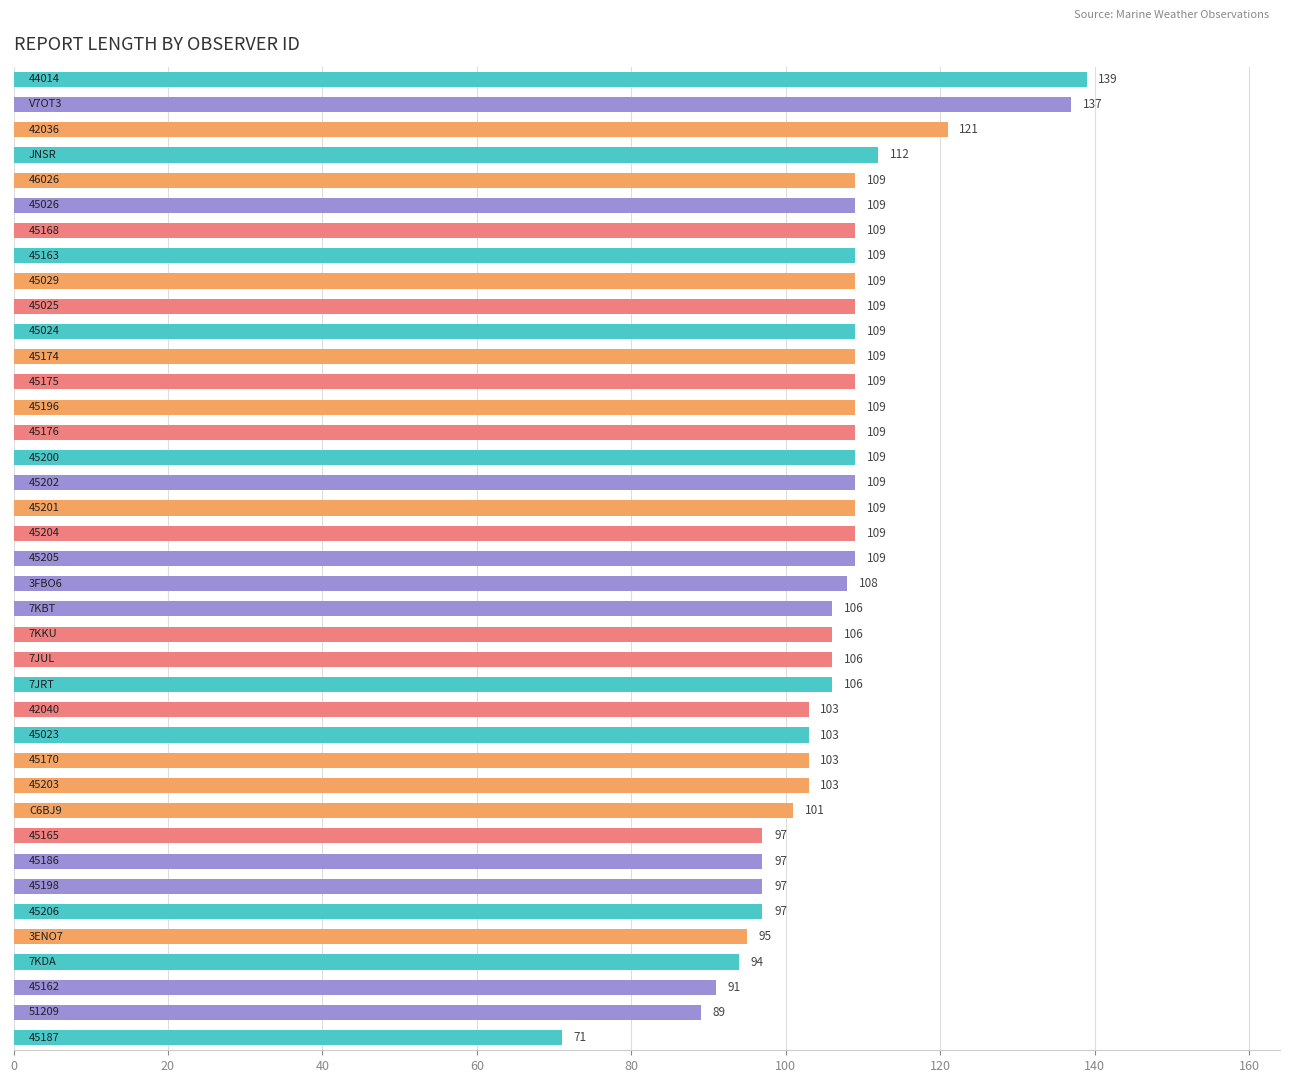

How many series are shown in this chart?

1